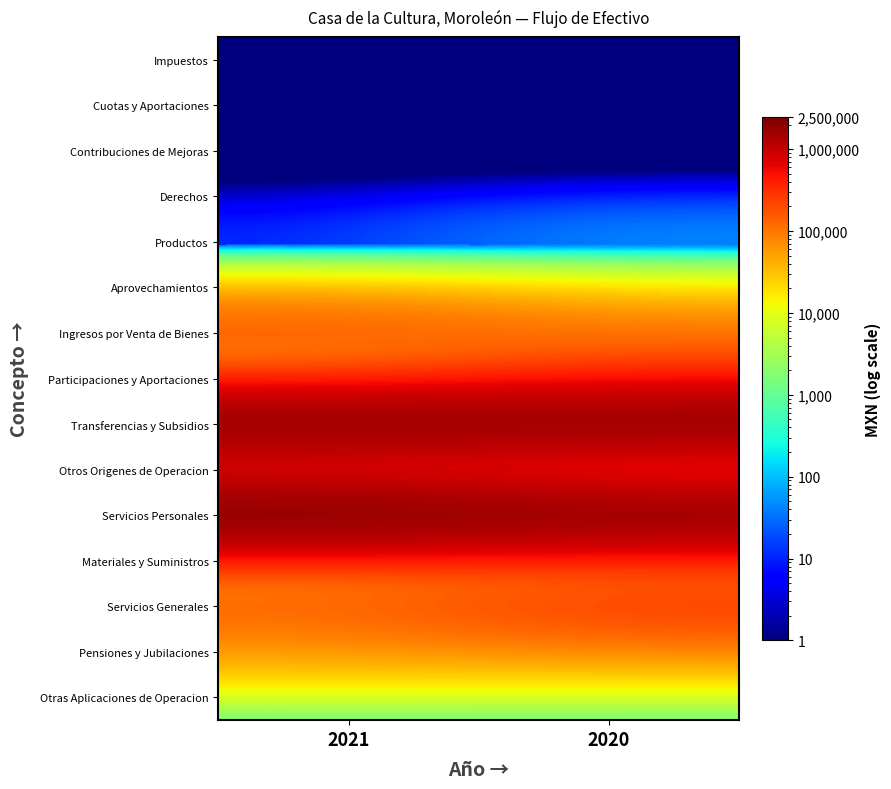

Reading left to right, transcribe all the data shown in this chart.

Impuestos: 2021=0.1	2020=0.1
Cuotas y Aportaciones: 2021=0.1	2020=0.1
Contribuciones de Mejoras: 2021=0.1	2020=0.1
Derechos: 2021=0.1	2020=0.1
Productos: 2021=14.0	2020=63.6
Aprovechamientos: 2021=0.1	2020=0.1
Ingresos por Venta de Bienes: 2021=186896.0	2020=95520.5
Participaciones y Aportaciones: 2021=0.1	2020=251487.0
Transferencias y Subsidios: 2021=2107580.4	2020=2036309.5
Otros Origenes de Operacion: 2021=232000.0	2020=0.1
Servicios Personales: 2021=2432740.2	2020=2032575.3
Materiales y Suministros: 2021=46286.3	2020=56734.3
Servicios Generales: 2021=143102.4	2020=275683.7
Pensiones y Jubilaciones: 2021=49038.6	2020=47857.5
Otras Aplicaciones de Operacion: 2021=0.1	2020=0.1